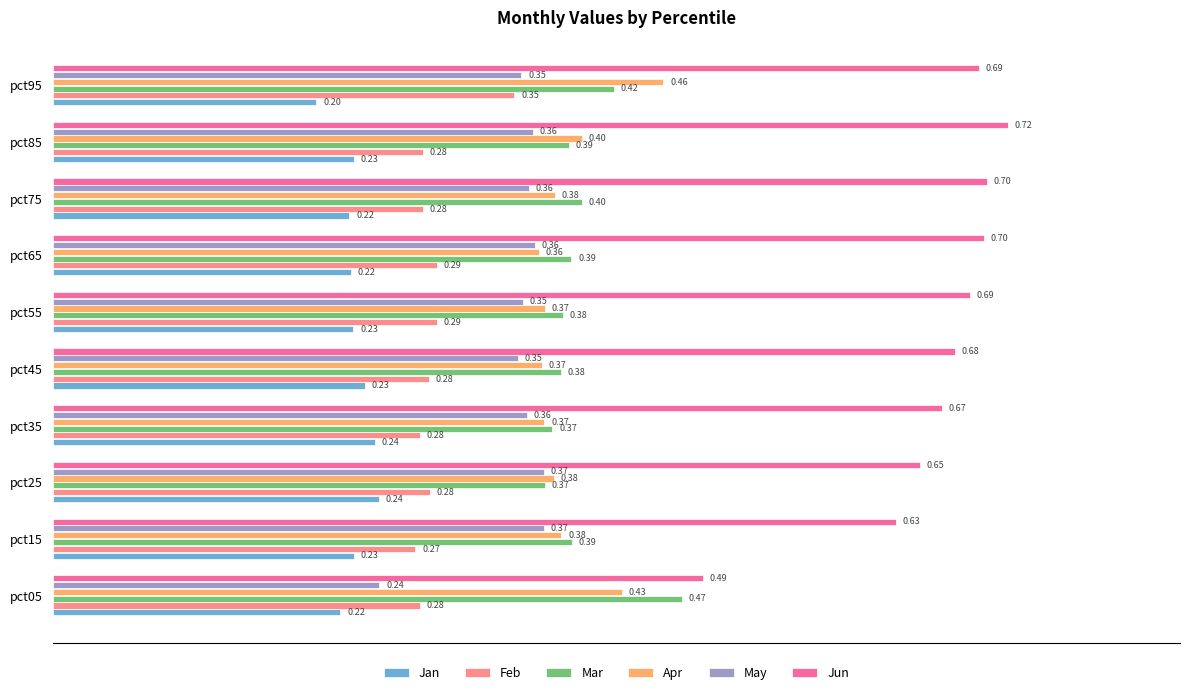

What is the average value of the Mar series?

0.4